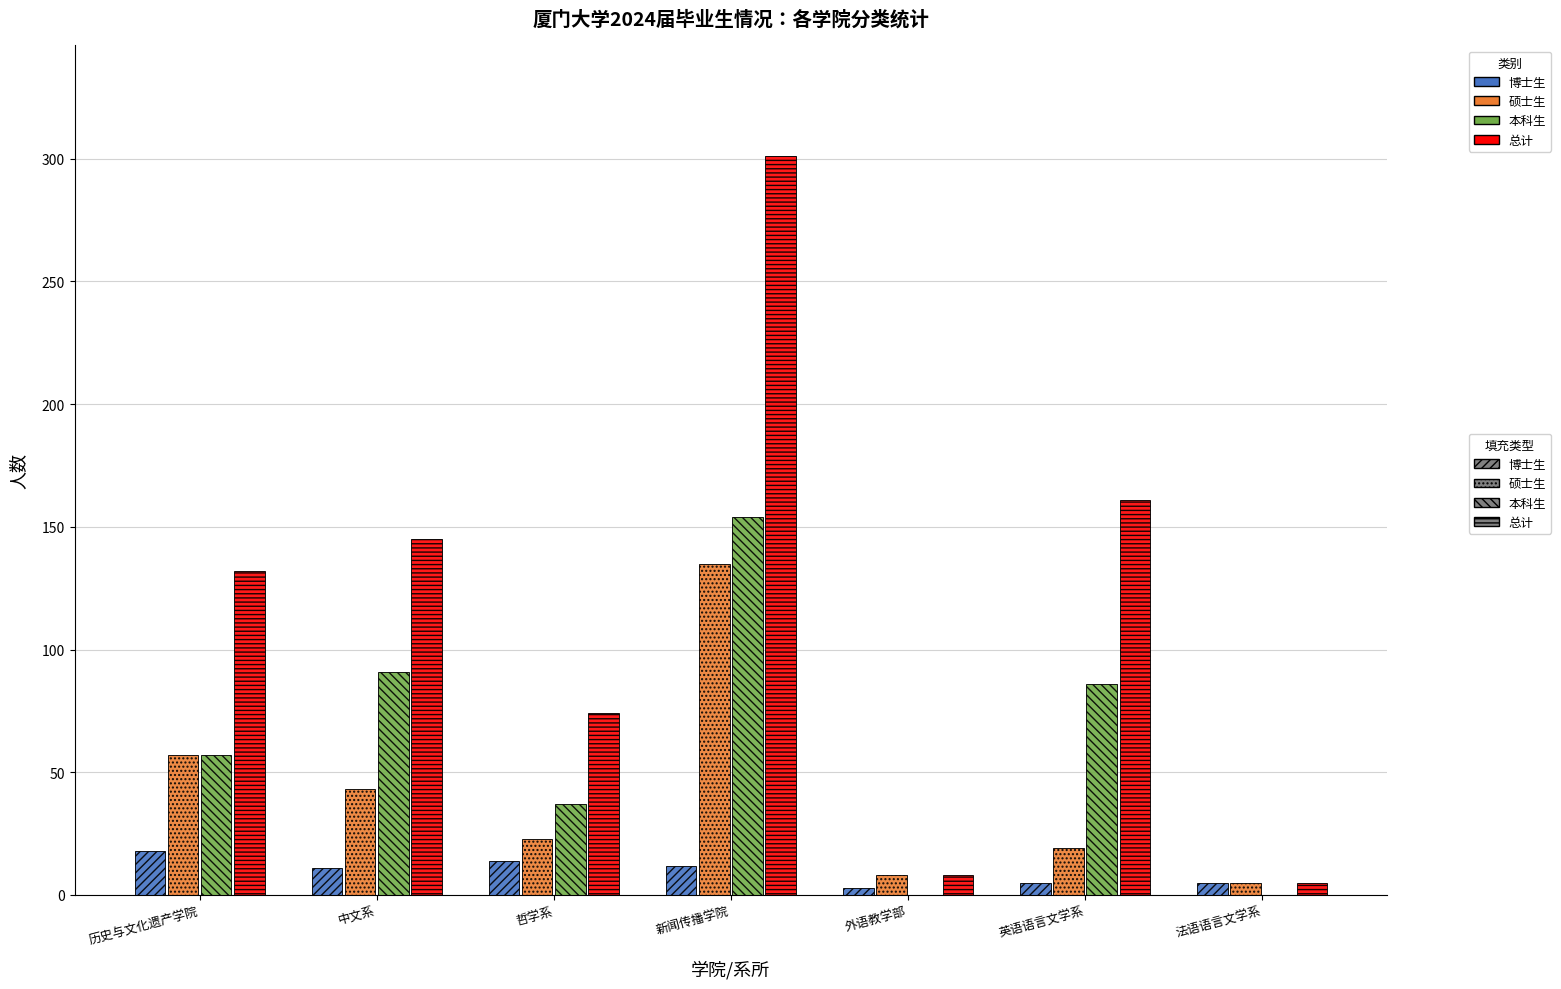

What is the sum of all 博士生 values?

68